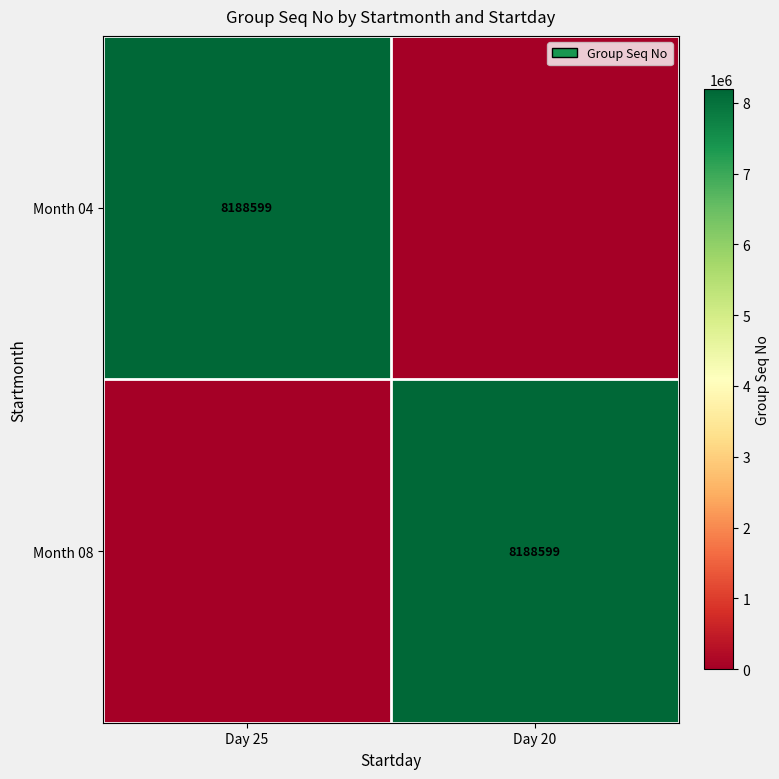

Is it true that Month 04 equals 2526040 at Day 25?

False